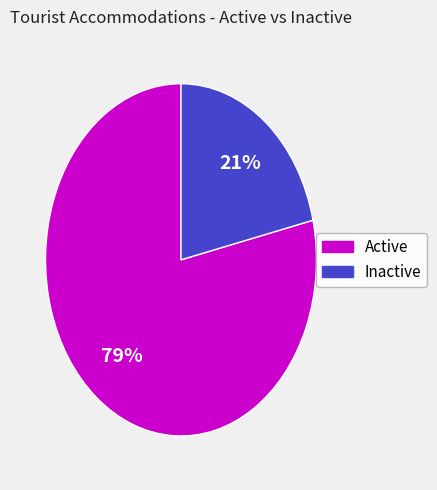

Is there any slice that represents more than half of the pie?

Yes